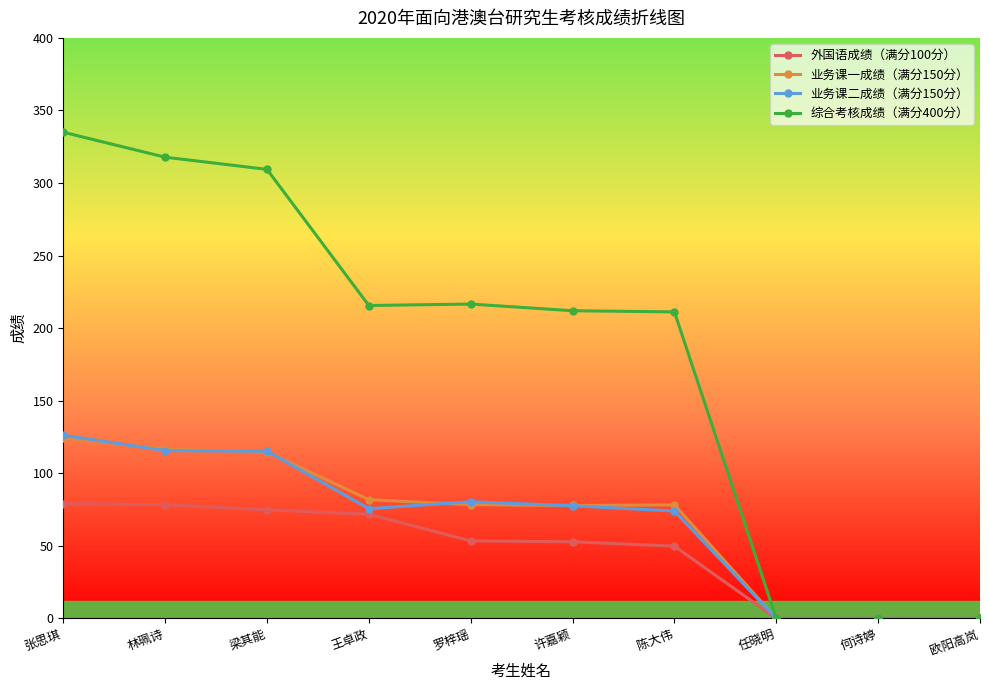

At which category is the sum across all series the highest?

张思琪